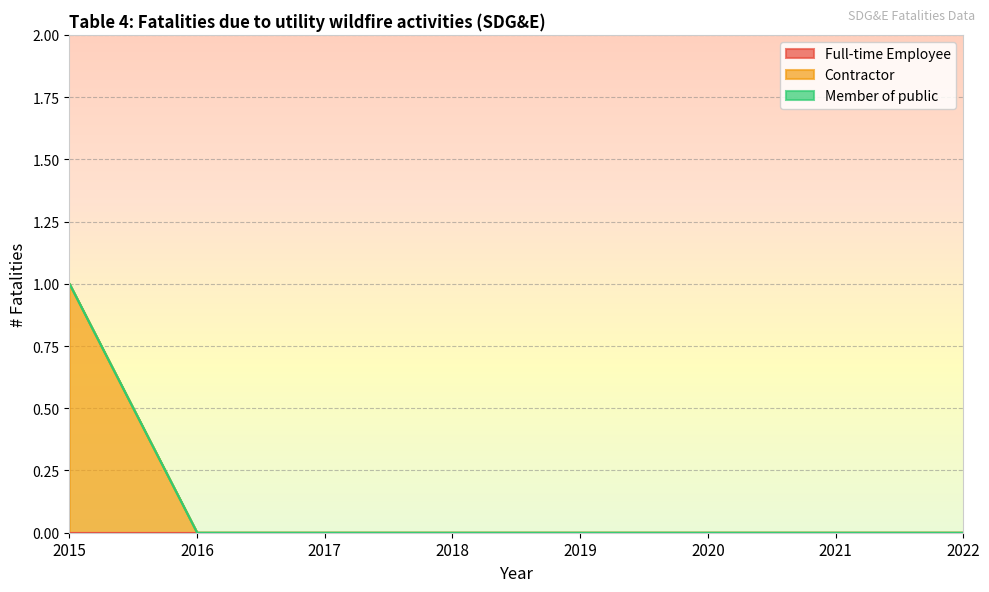

How many values in Contractor are above zero?

1